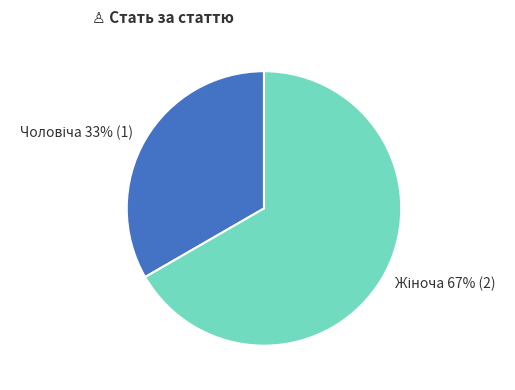

Is there any slice that represents more than half of the pie?

Yes